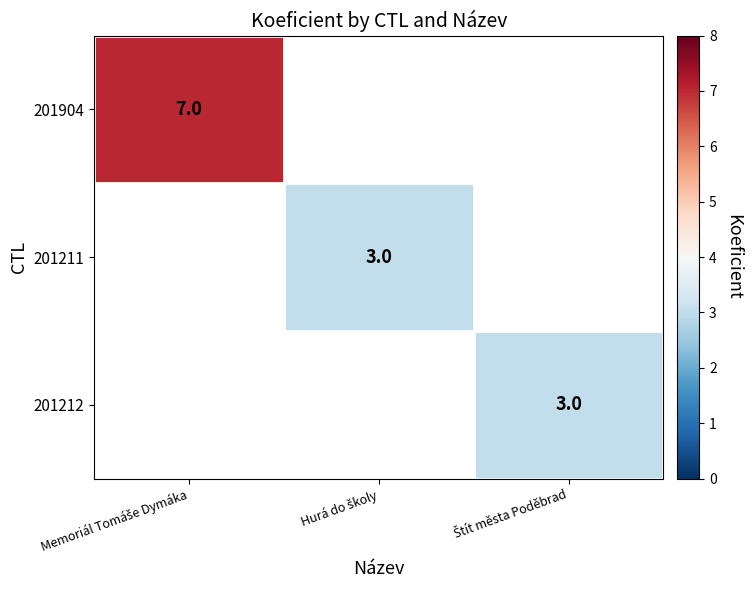

Which series has the largest range (max minus min)?

201904